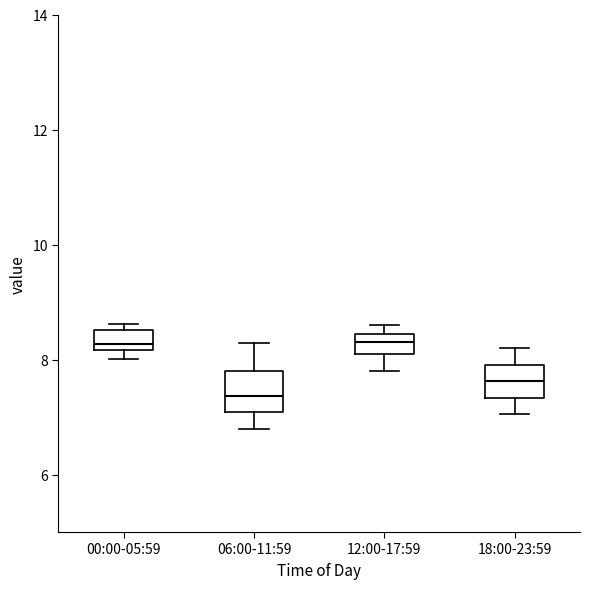

Reading left to right, read every box against the y-axis: the position of its median line, the range the box covers, and the ends of its whiskers. The values are not printed on the chart, so give them approximately, as read against the axis.

00:00-05:59: median 8.2 (just above the box's lower edge), box 8.2 to 8.6, whiskers 8.0 to 8.6 (just above the box's upper edge)
06:00-11:59: median 7.4, box 7.0 to 7.8, whiskers 6.8 to 8.2
12:00-17:59: median 8.4 (inside the box), box 8.0 to 8.4, whiskers 7.8 to 8.6
18:00-23:59: median 7.6, box 7.4 to 8.0, whiskers 7.0 to 8.2